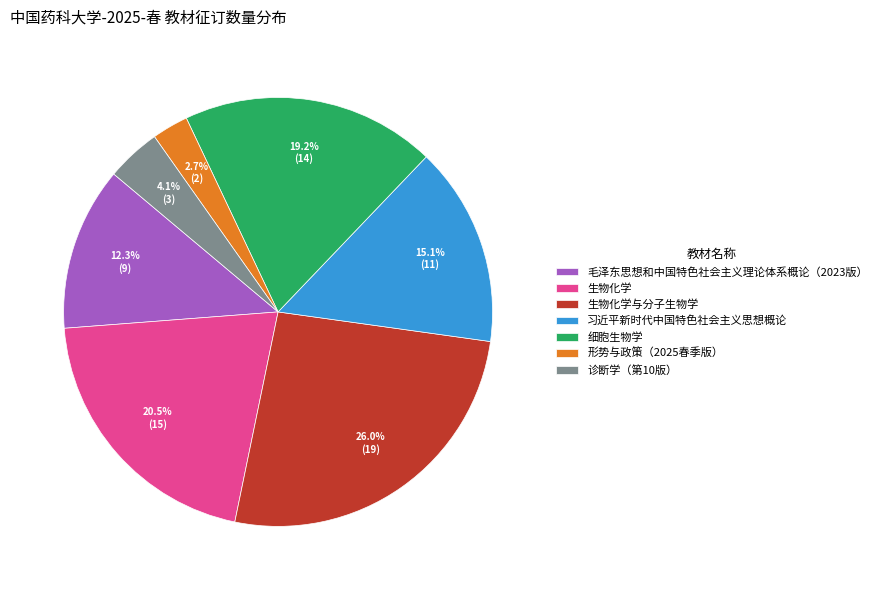

Count the number of slices in the pie.

7